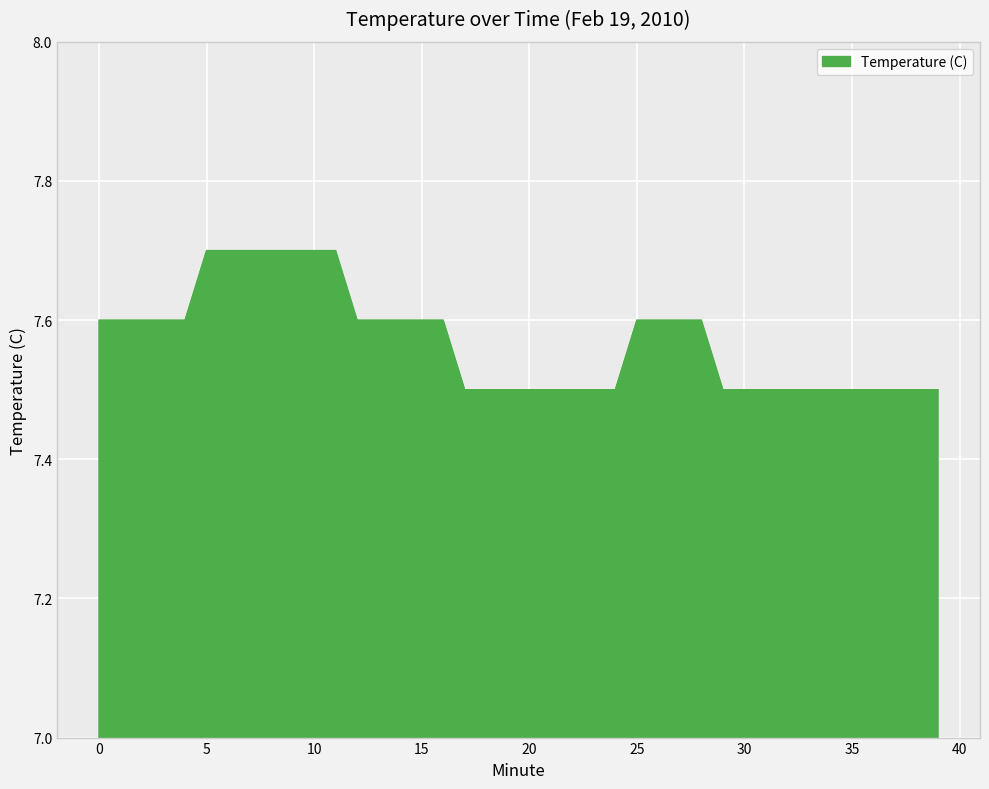

What is the maximum value shown in the chart?

7.7